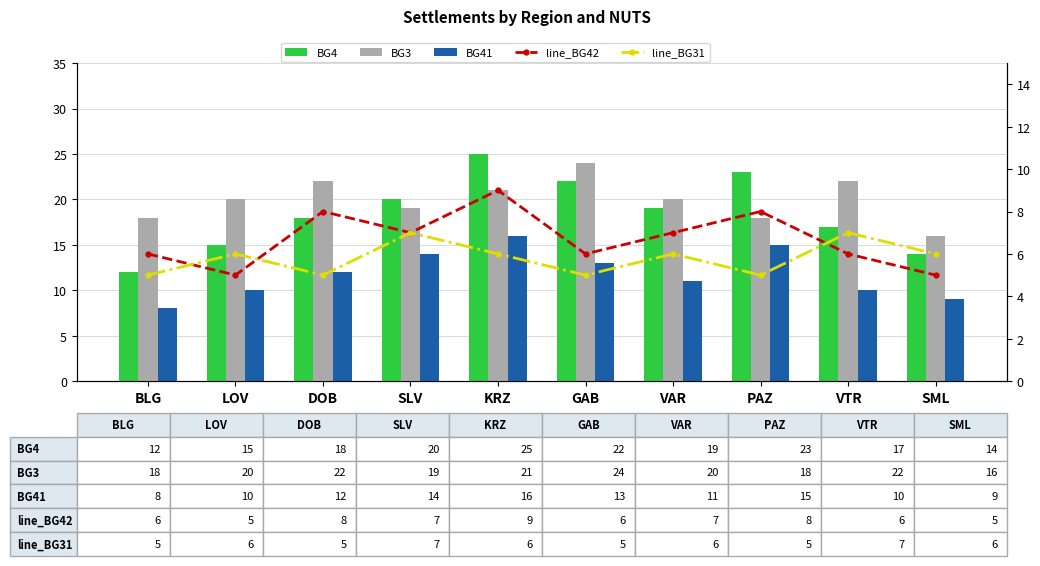

How many BG3 values are between 18 and 22?

8